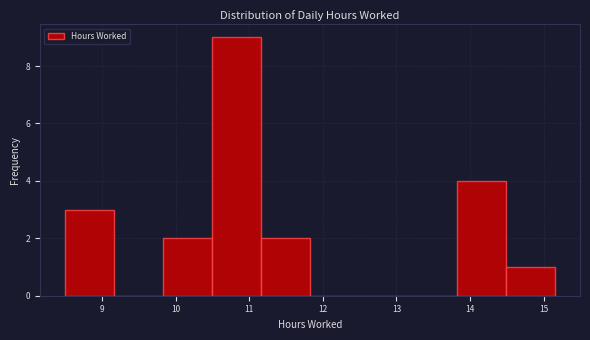

Reading left to right, list every bar in this chart as the range it spans on the x-axis followed by its height. Neither the bar edges nor the heights are printed on the chart, so give them approximately, as read against the axes.

8.5 to 9.2: 3
9.2 to 9.8: 0
9.8 to 10.5: 2
10.5 to 11.2: 9
11.2 to 11.8: 2
11.8 to 12.5: 0
12.5 to 13.2: 0
13.2 to 13.8: 0
13.8 to 14.5: 4
14.5 to 15.2: 1